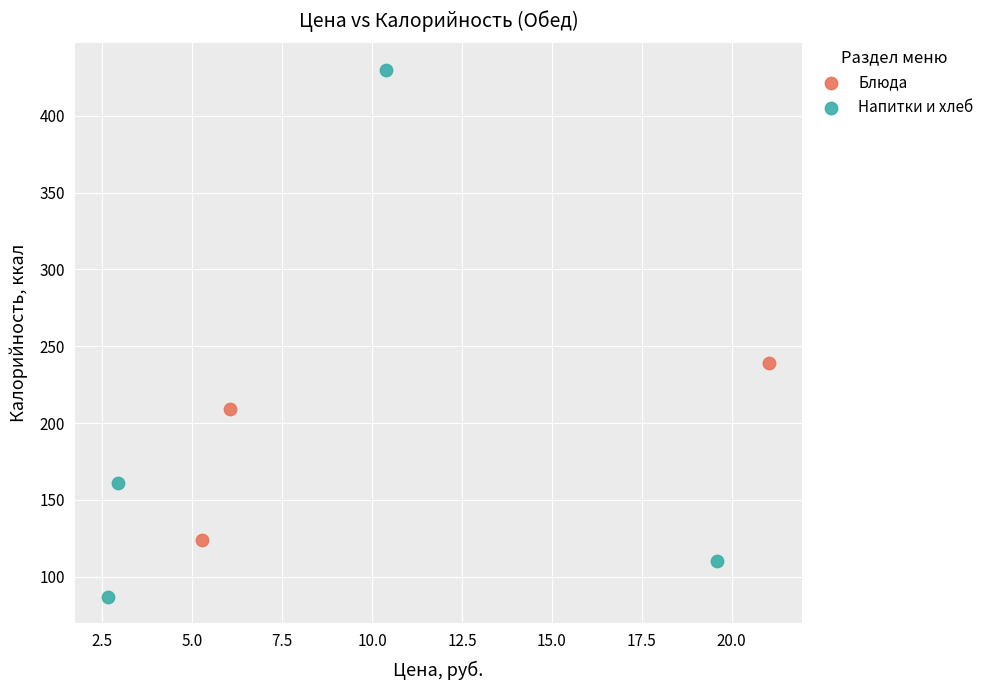

Which series contains the lowest Y value?

Напитки и хлеб